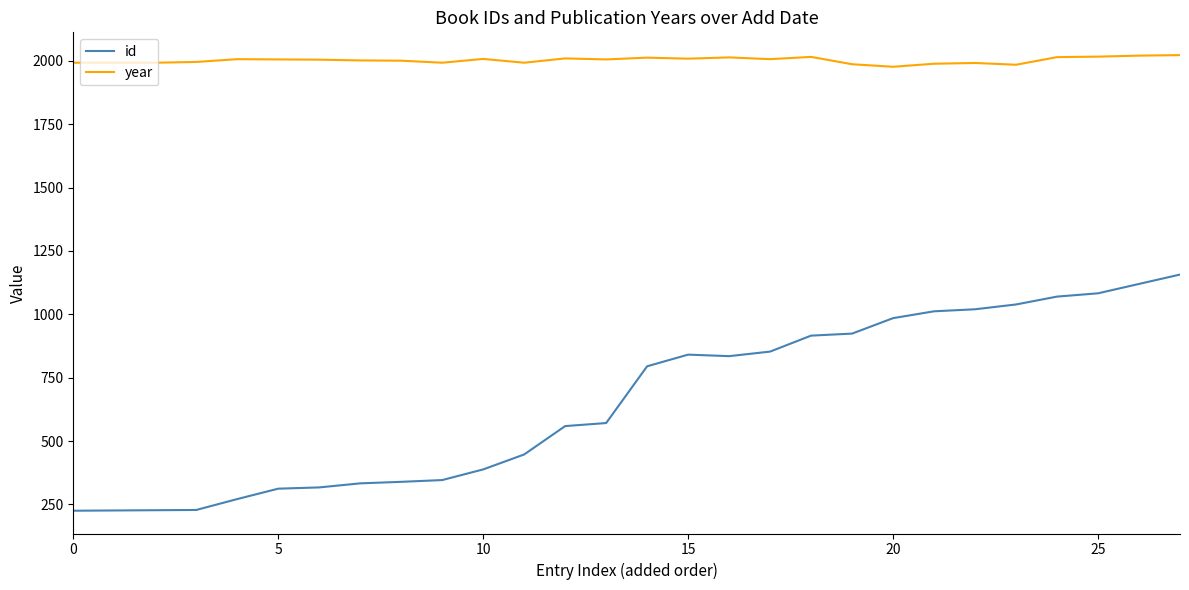

True or false: year and id intersect in this chart.

False